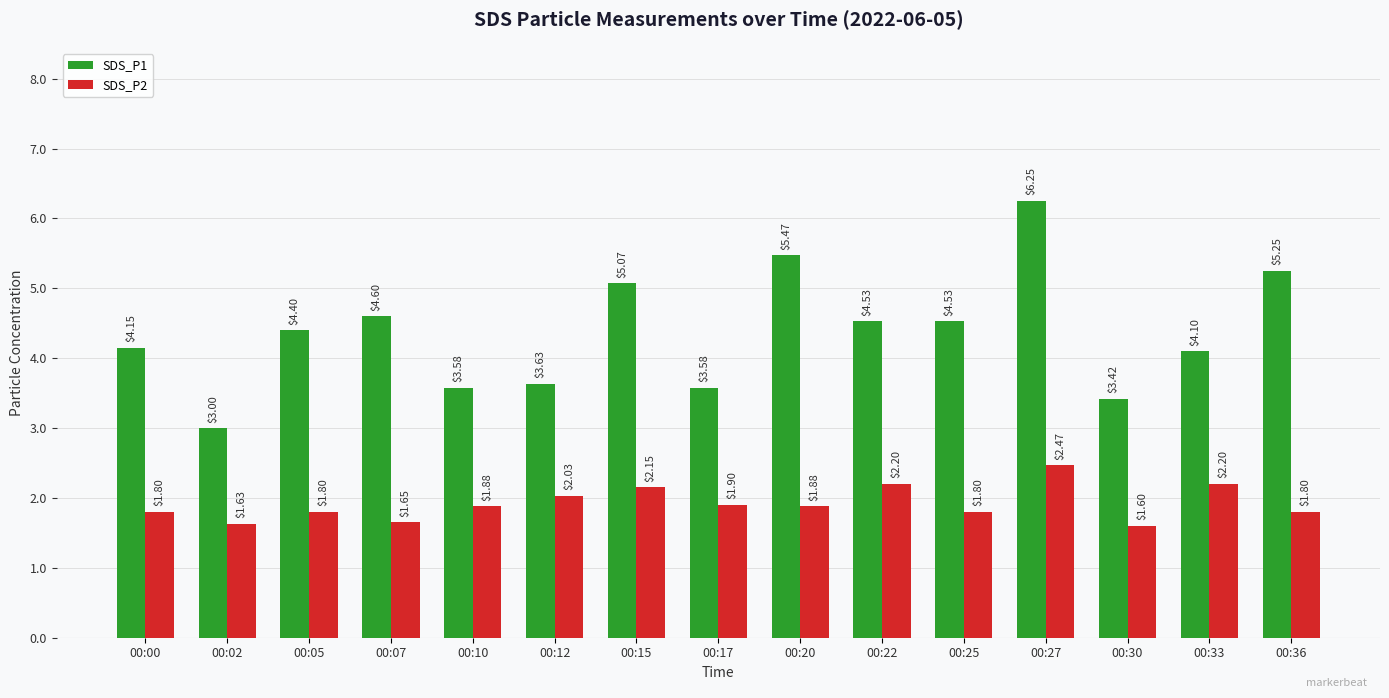

What is the difference between the second highest and minimum values in the SDS_P2 series?

0.6